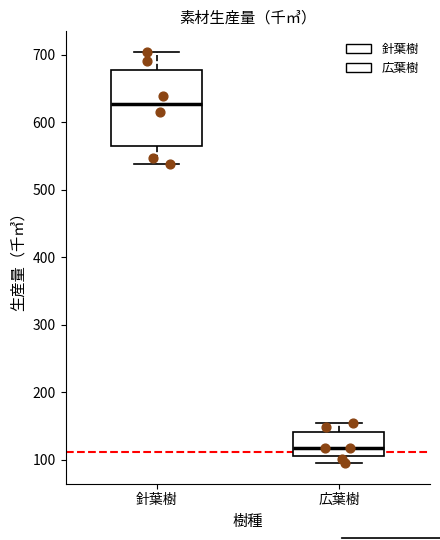

Where does the lower whisker of the box for 針葉樹 end on the y-axis? The values are not printed on the chart, so give them approximately, as read against the axis.

540